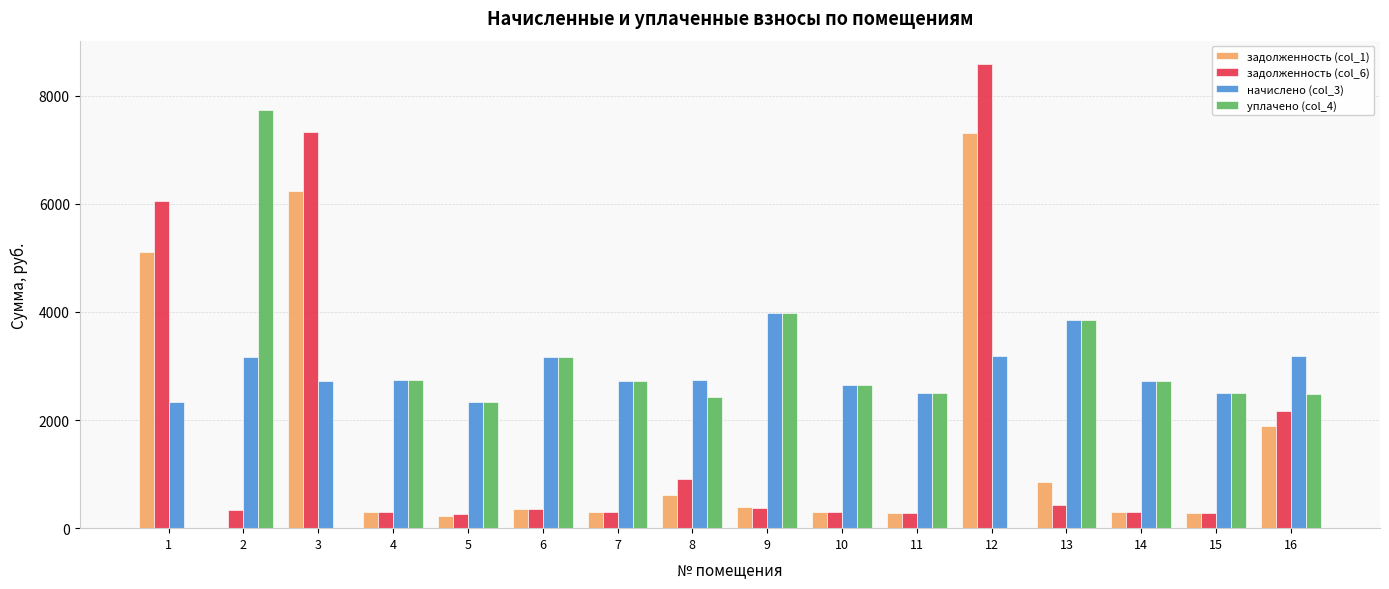

Where does the уплачено (col_4) series first go above 2639?

2